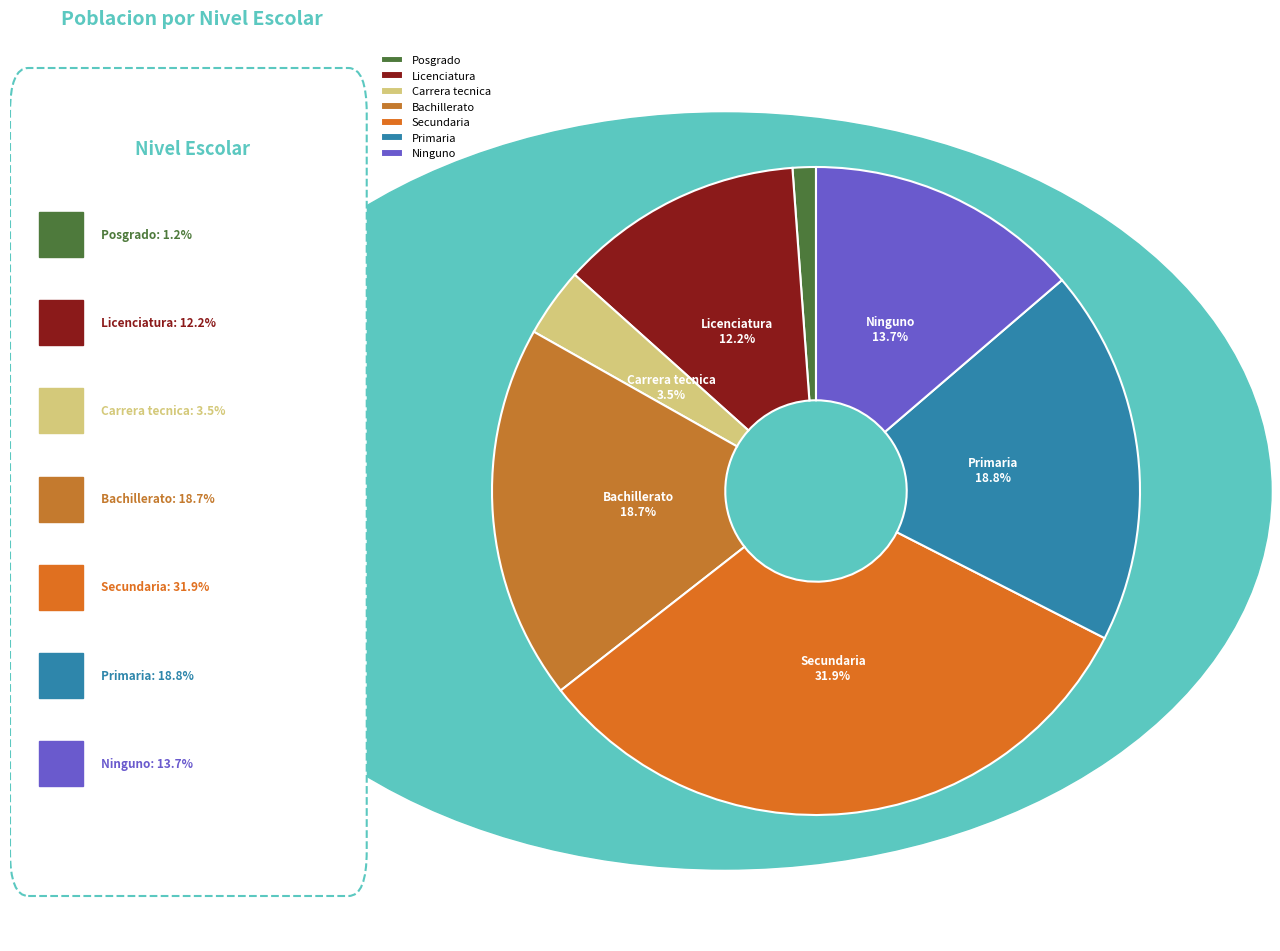

Which category has the biggest portion of the pie?

Secundaria